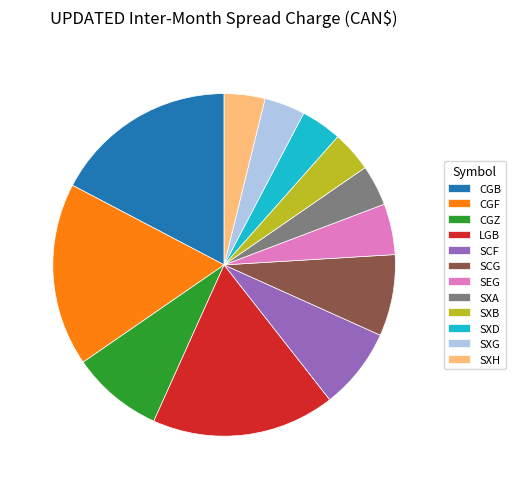

How many segments does this pie chart have?

12